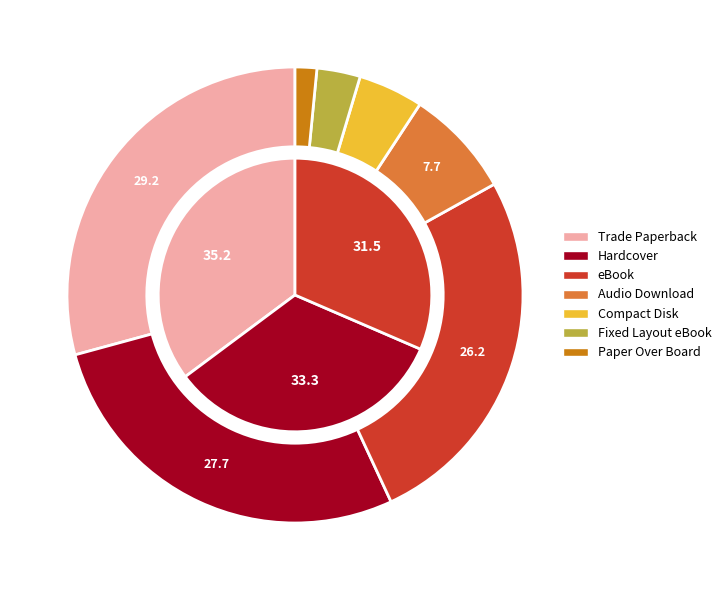

To the nearest percent, what is the average slice percentage?

14%